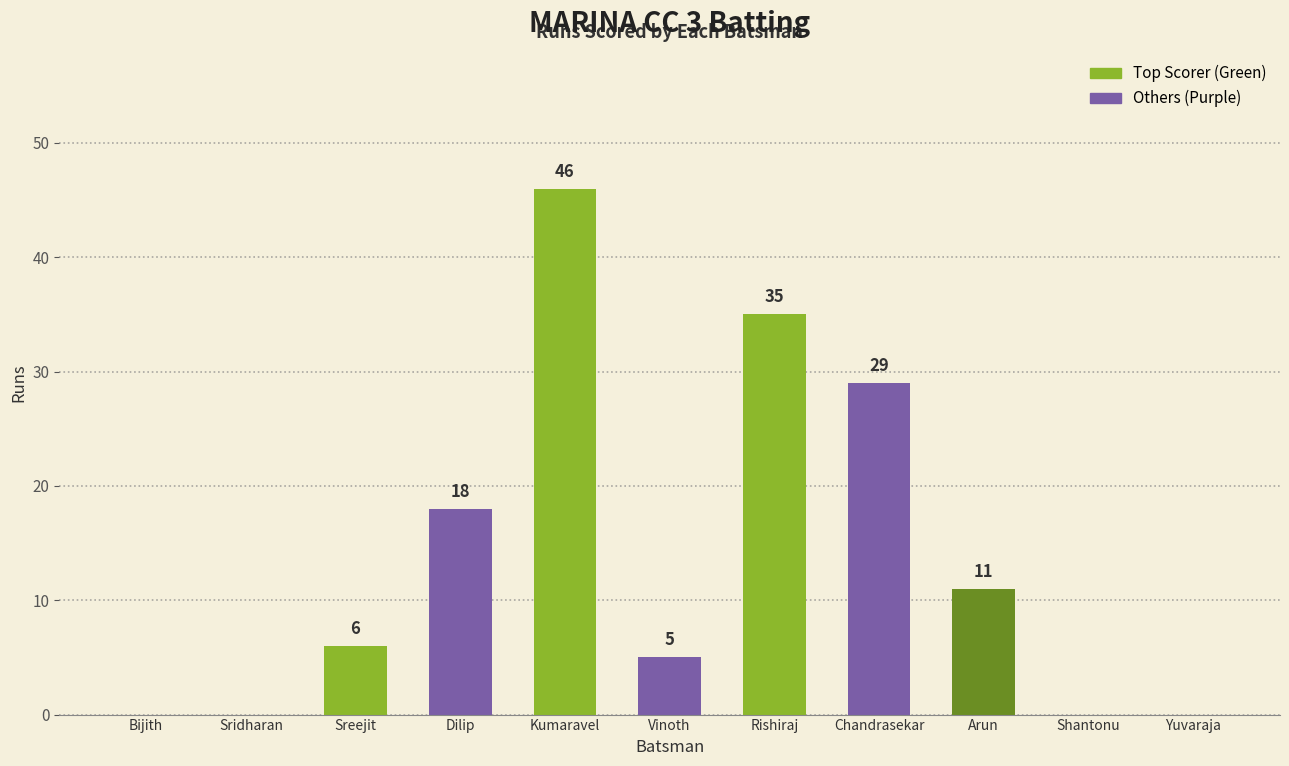

Count the number of categories in the chart.

11